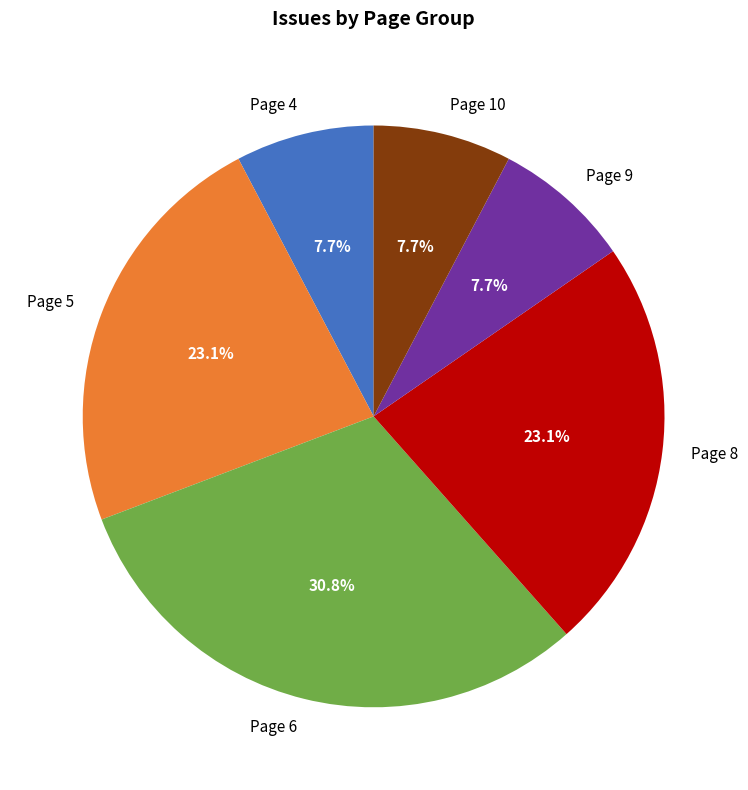

Is there any slice that represents more than half of the pie?

No